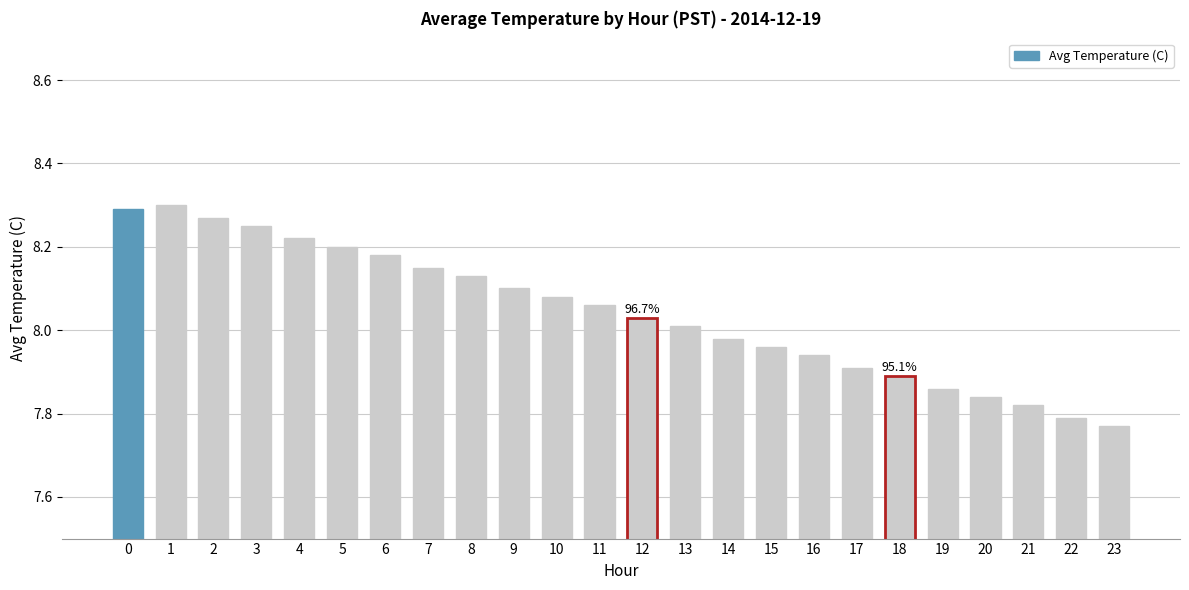

What is the difference between the maximum and minimum values?

0.5